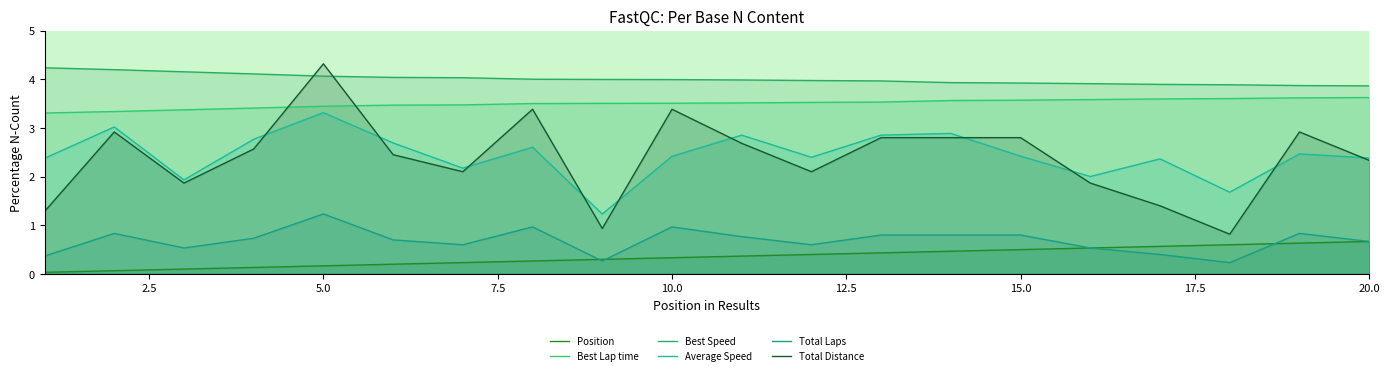

Which series has the largest range (max minus min)?

Total Distance